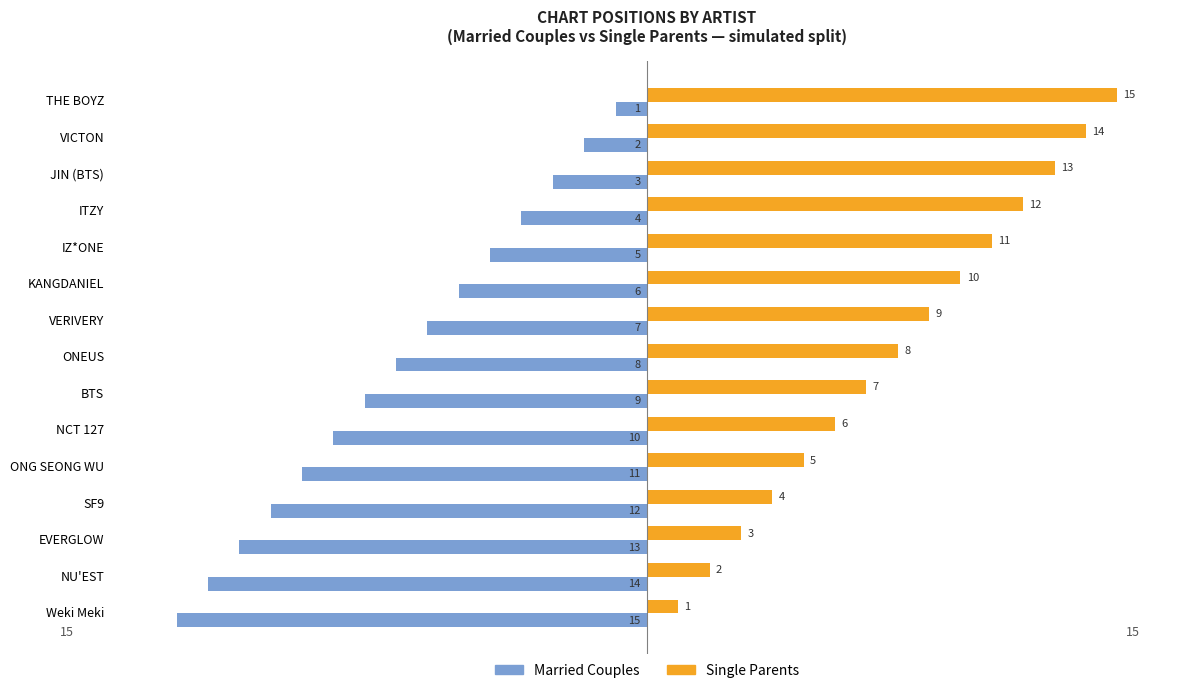

List the series in order of their overall mean, lowest first.

Married Couples, Single Parents